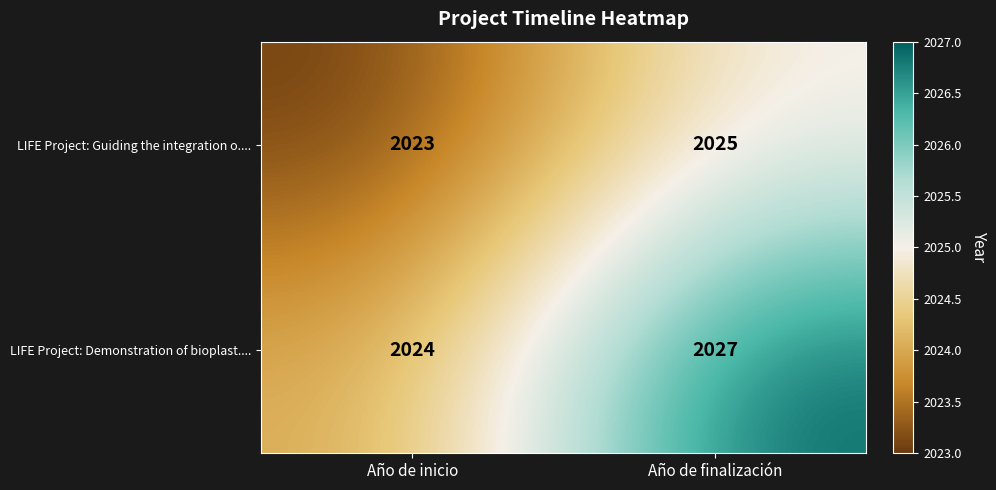

At Año de inicio, list the series in order from smallest to largest.

LIFE Project: Guiding the integration o...., LIFE Project: Demonstration of bioplast....